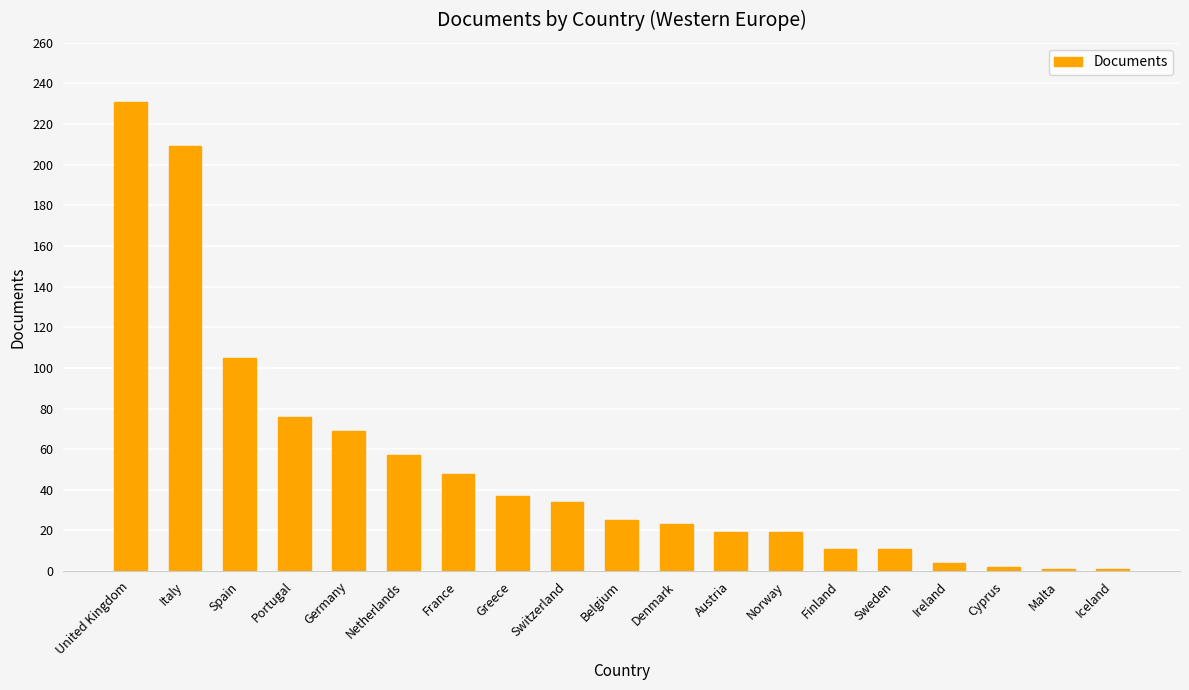

What is the label of the 11th bar from the left?

Denmark